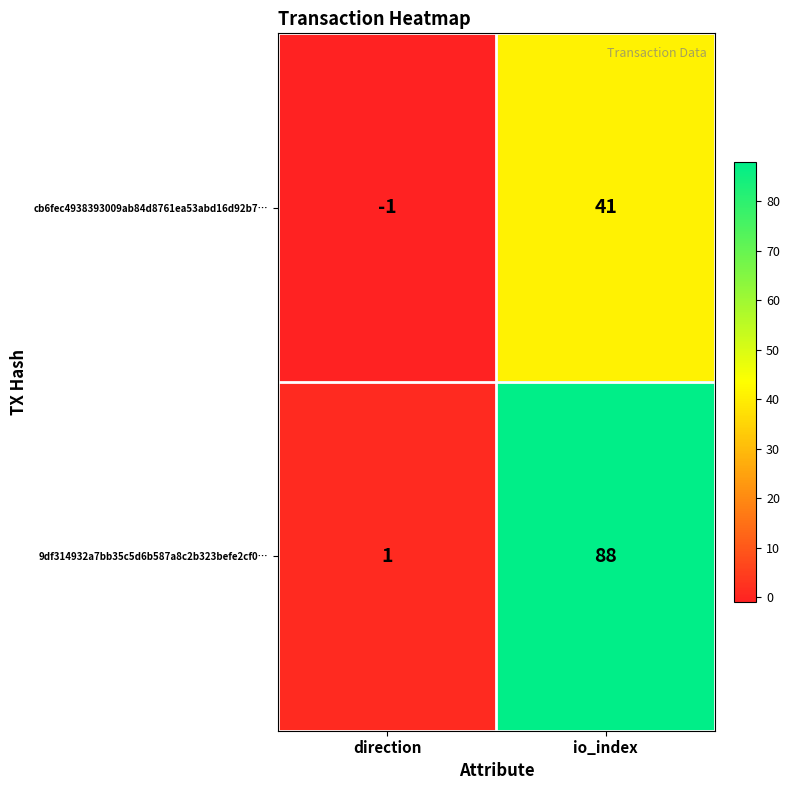

What is the total value across all series at io_index?

129